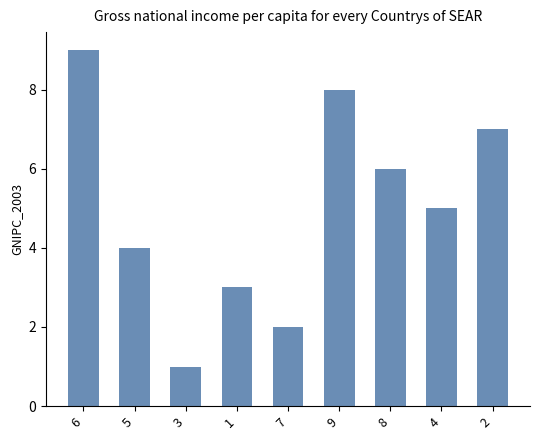

The chart shows a value of 2 at 7. True or false?

True